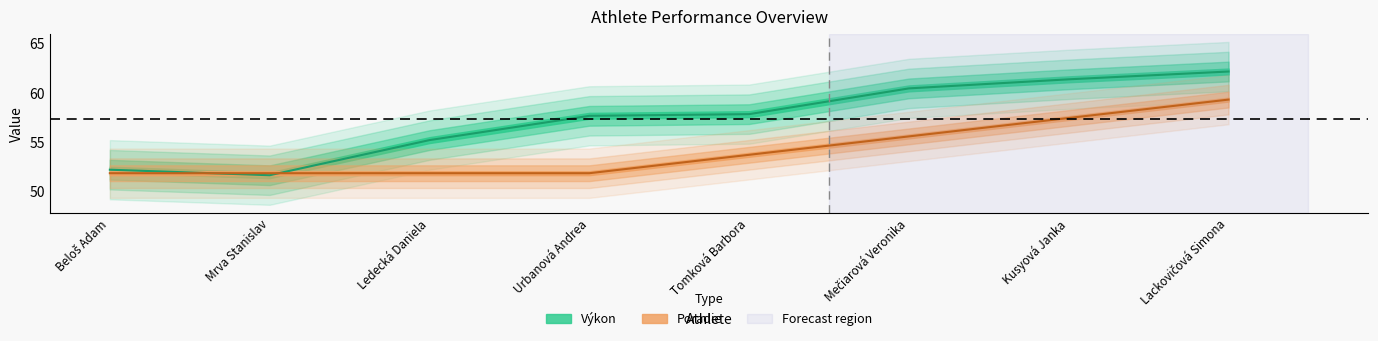

What is the smallest value displayed?

51.7